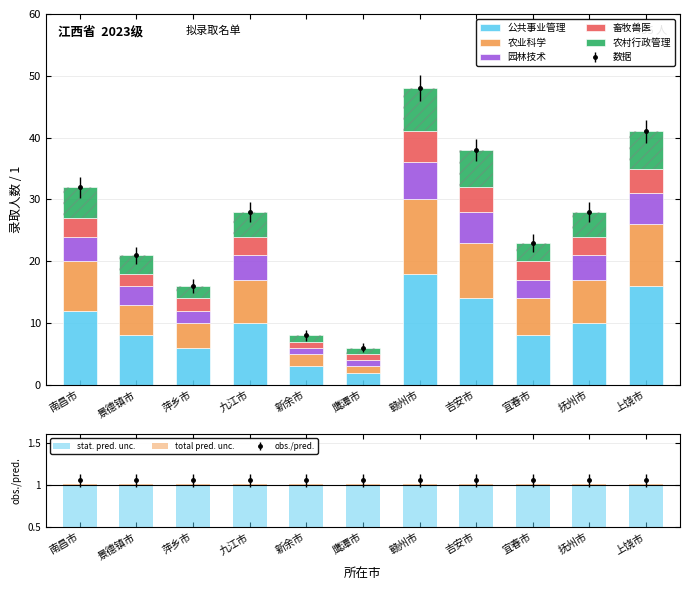

Which series has the widest spread of values?

公共事业管理